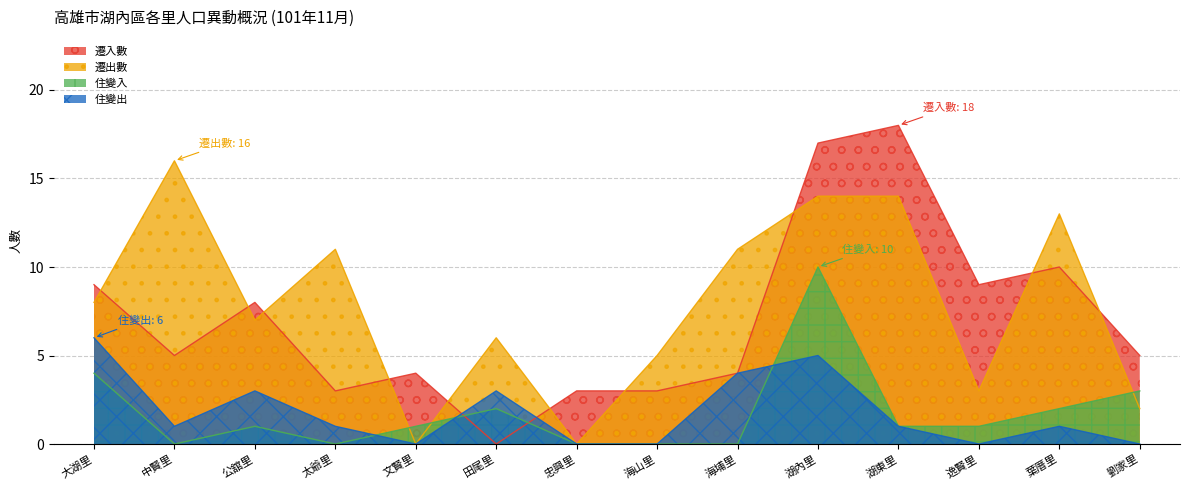

At which category is the sum across all series the highest?

湖內里